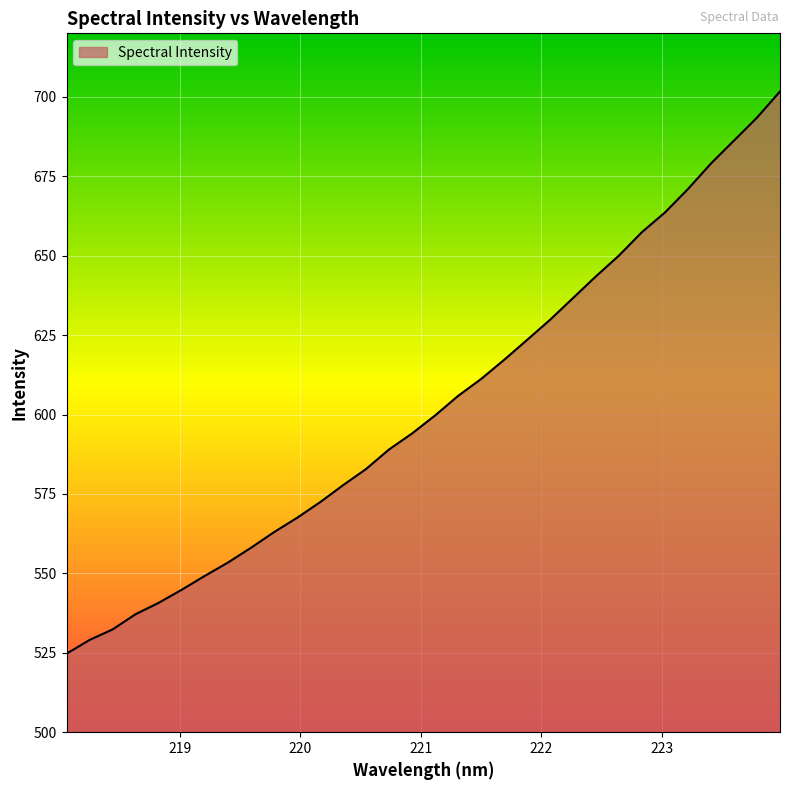

How many distinct data groups are displayed?

1